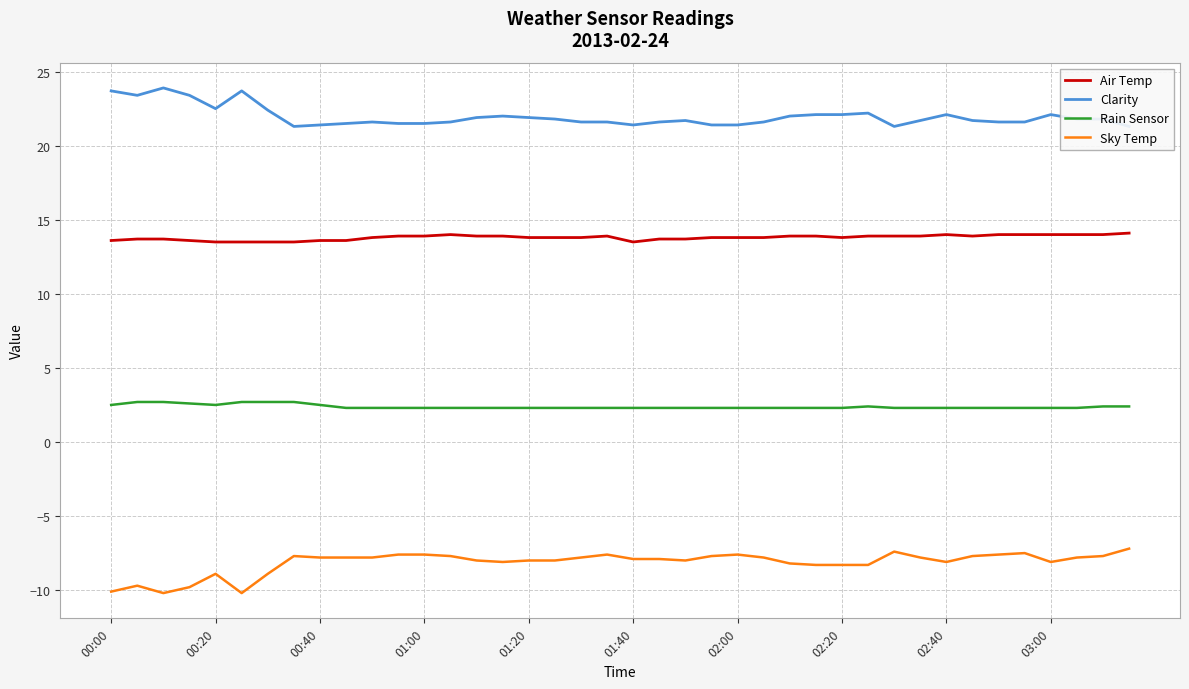

The value of Air Temp at 11 is 6.7. True or false?

False